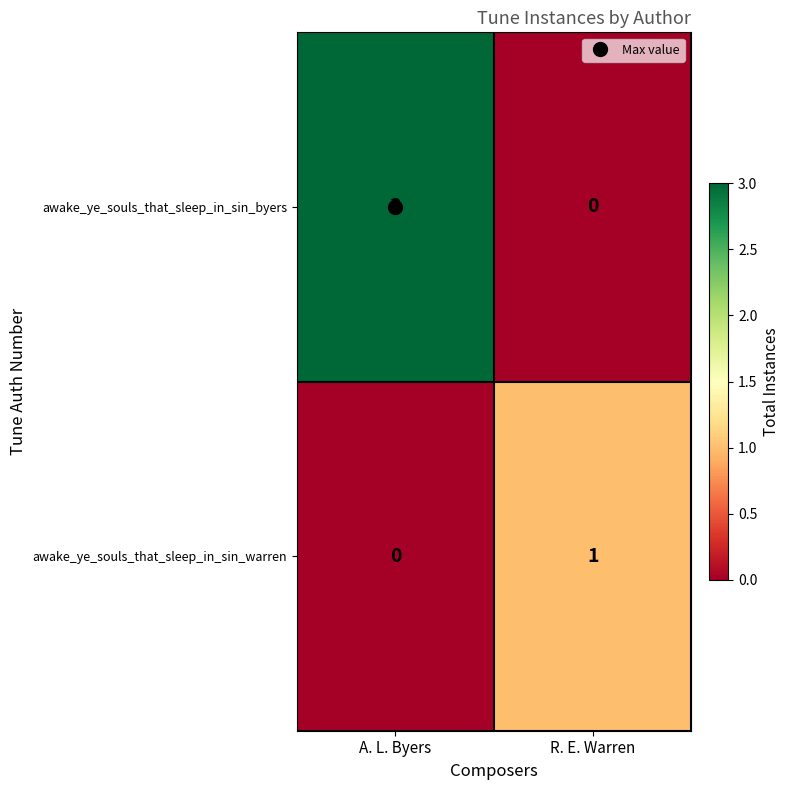

At which label does awake_ye_souls_that_sleep_in_sin_warren reach its peak?

R. E. Warren